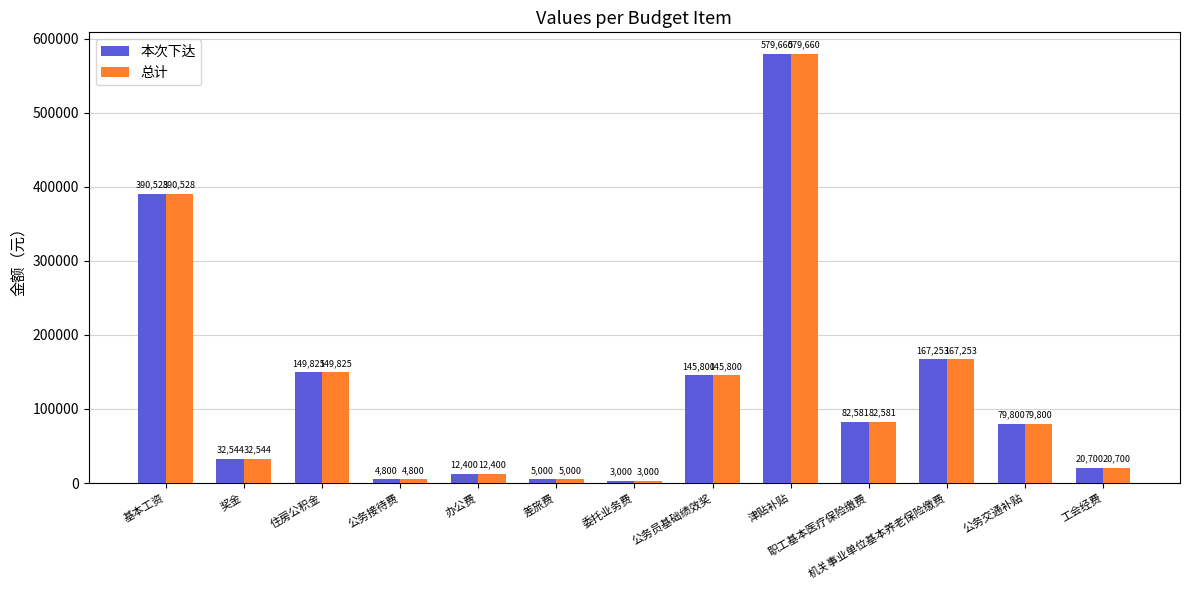

At how many categories does at least one series exceed 417027?

1